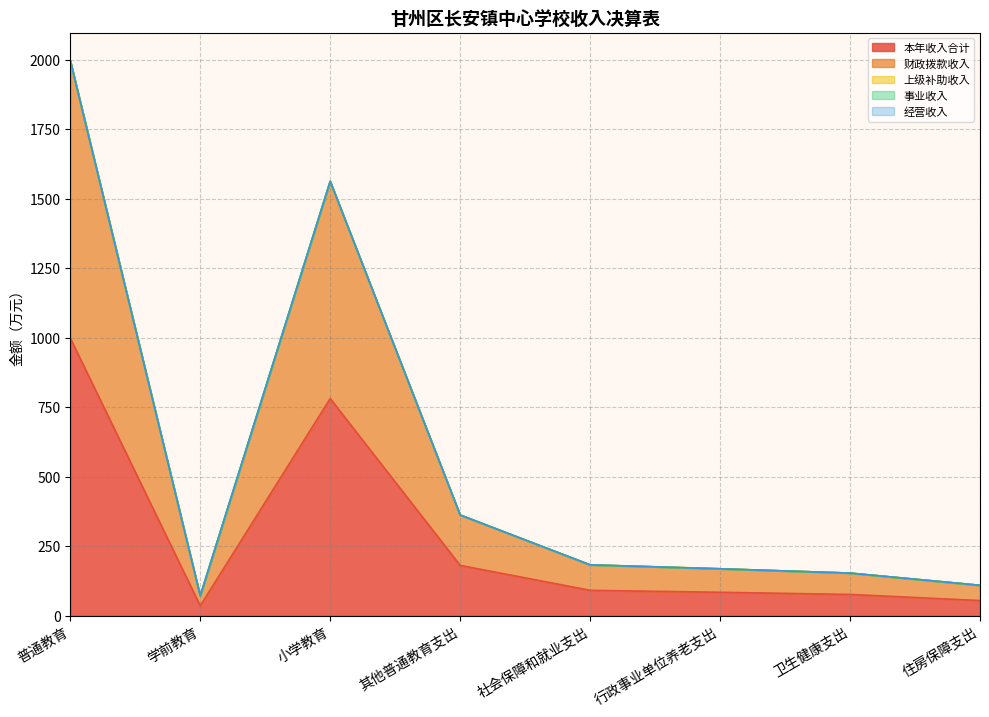

What is the label of the 8th point from the right?

普通教育